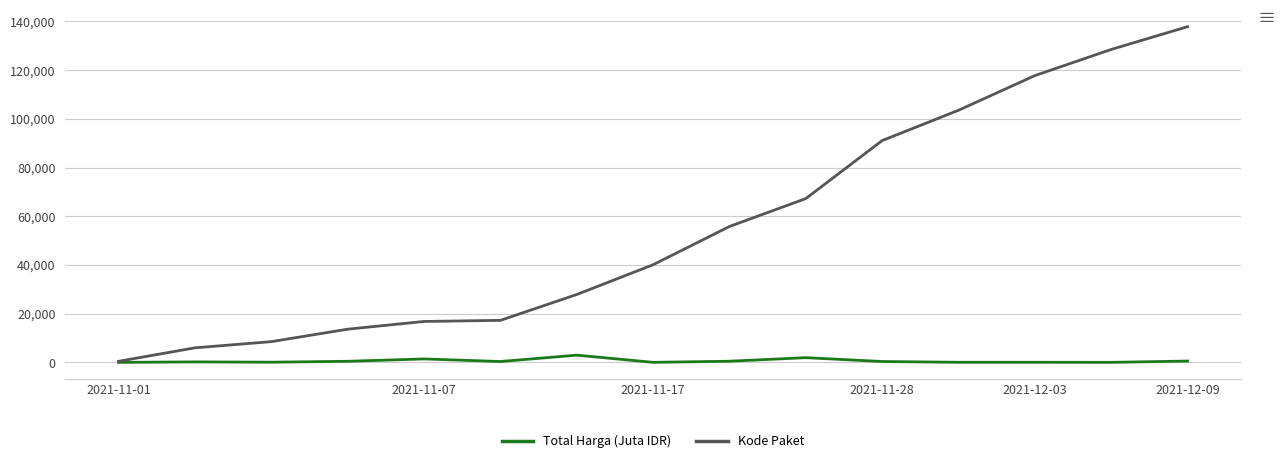

Rank the series by their maximum value, from highest to lowest.

Kode Paket, Total Harga (Juta IDR)